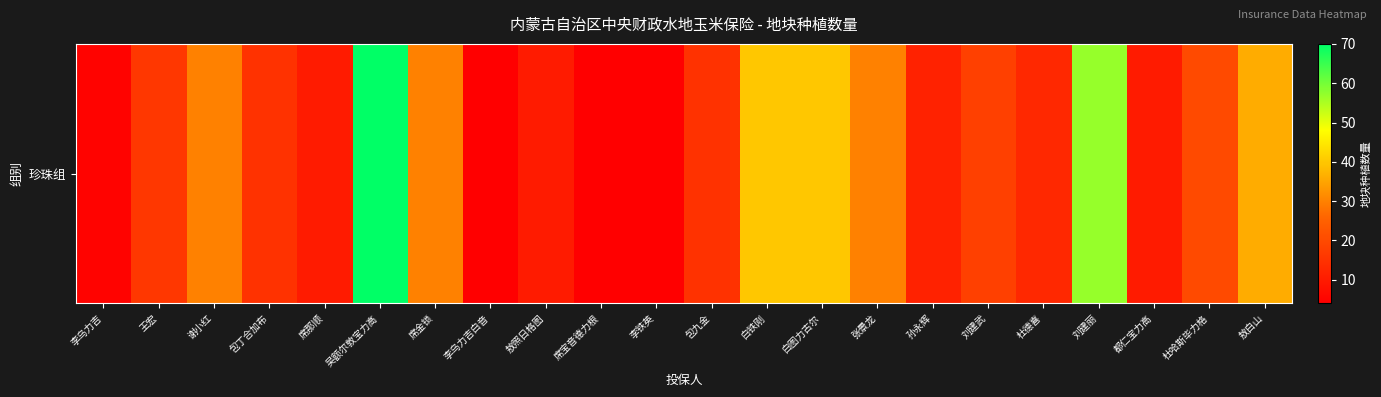

Rank the categories by value from lowest to highest.

李乌力吉白音, 席宝音德力根, 李铁英, 李乌力吉, 席那顺, 敖照日格图, 都仁宝力高, 孙永辉, 杜德喜, 包丁合加布, 包九金, 王宏, 刘建武, 杜哈斯毕力格, 谢小红, 席金锁, 张景龙, 敖白山, 白铁刚, 白图力古尔, 刘建丽, 吴额尔敦宝力高